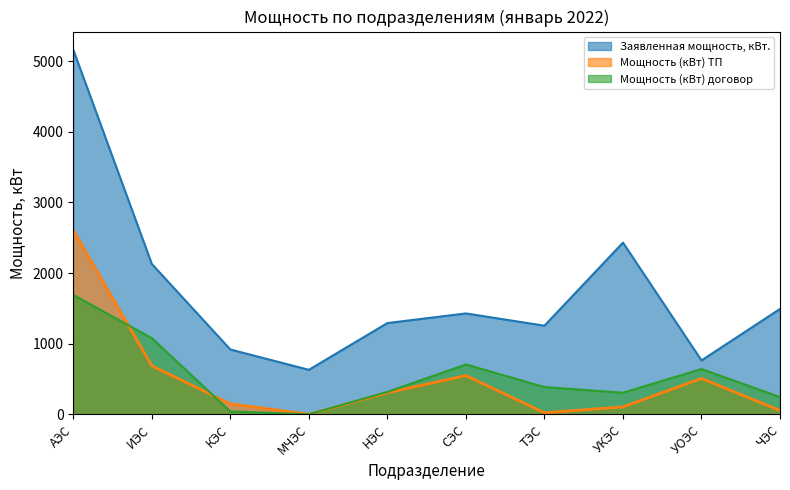

What position from the right is УКЭС?

3